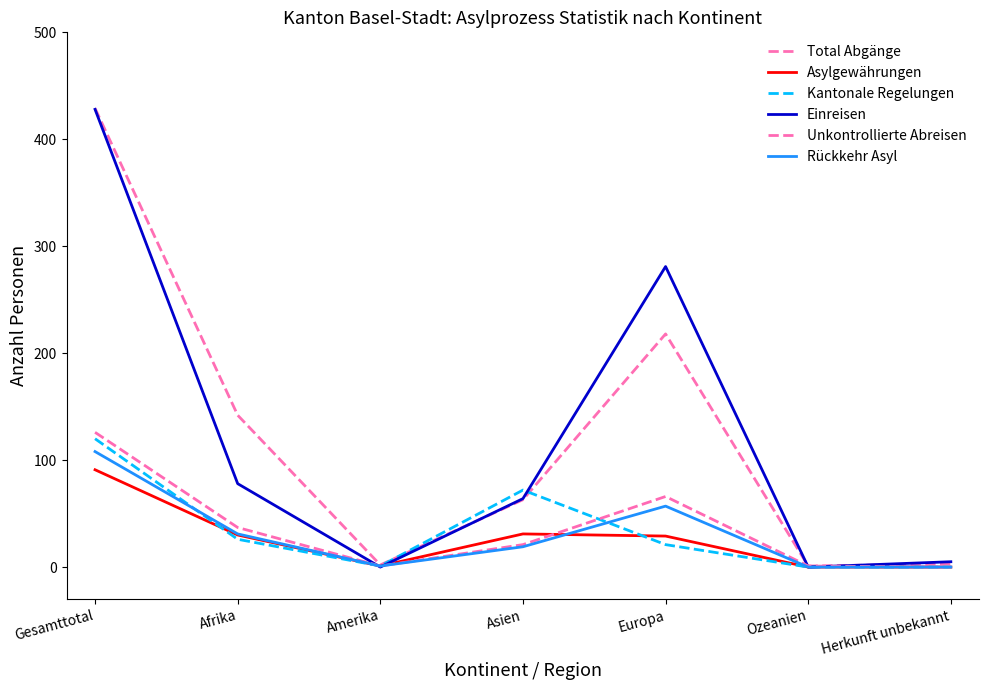

How many interior local peaks does the Einreisen series have?

1